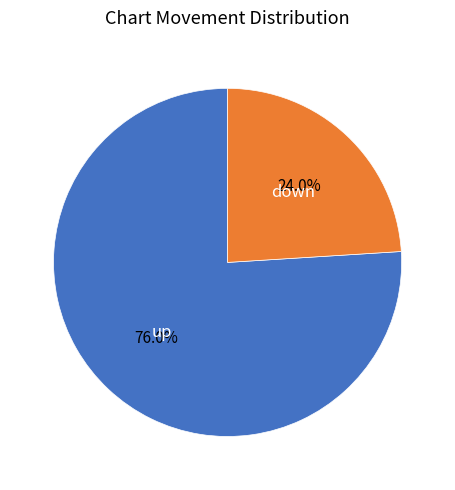

Count the number of slices in the pie.

2